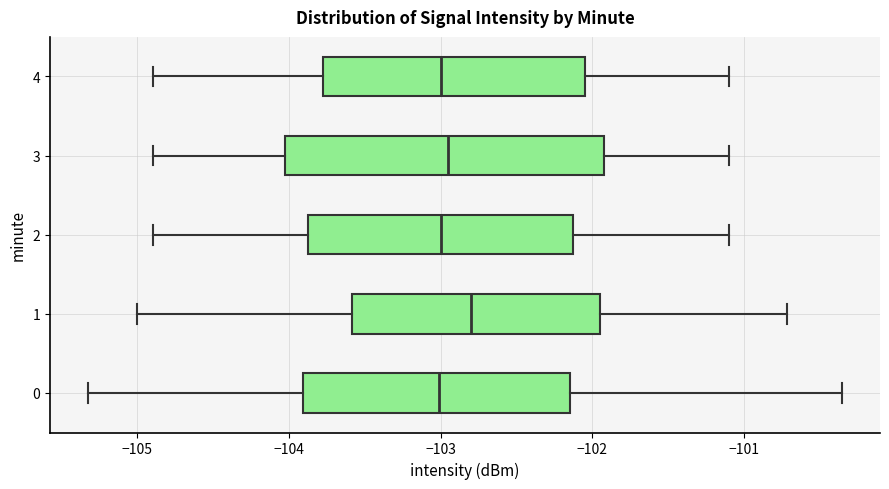

Reading bottom to top, transcribe this box plot: for each box, give where its median line is, the range the box spans, and where its two whiskers end, as read against the x-axis. The values are not printed on the chart, so give them approximately, as read against the axis.

0: median -103.0, box -103.9 to -102.1, whiskers -105.3 to -100.4
1: median -102.8, box -103.6 to -101.9, whiskers -105.0 to -100.7
2: median -103.0, box -103.9 to -102.1, whiskers -104.9 to -101.1
3: median -102.9, box -104.0 to -101.9, whiskers -104.9 to -101.1
4: median -103.0, box -103.8 to -102.0, whiskers -104.9 to -101.1